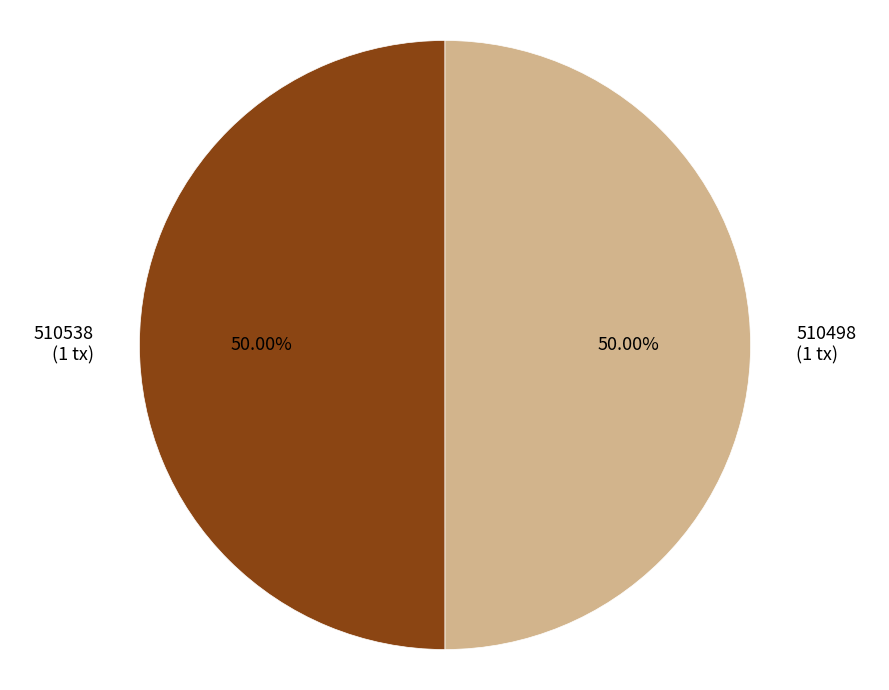

Approximately how many times larger is the value at 510538 (1 tx) compared to 510498 (1 tx)?

1.0